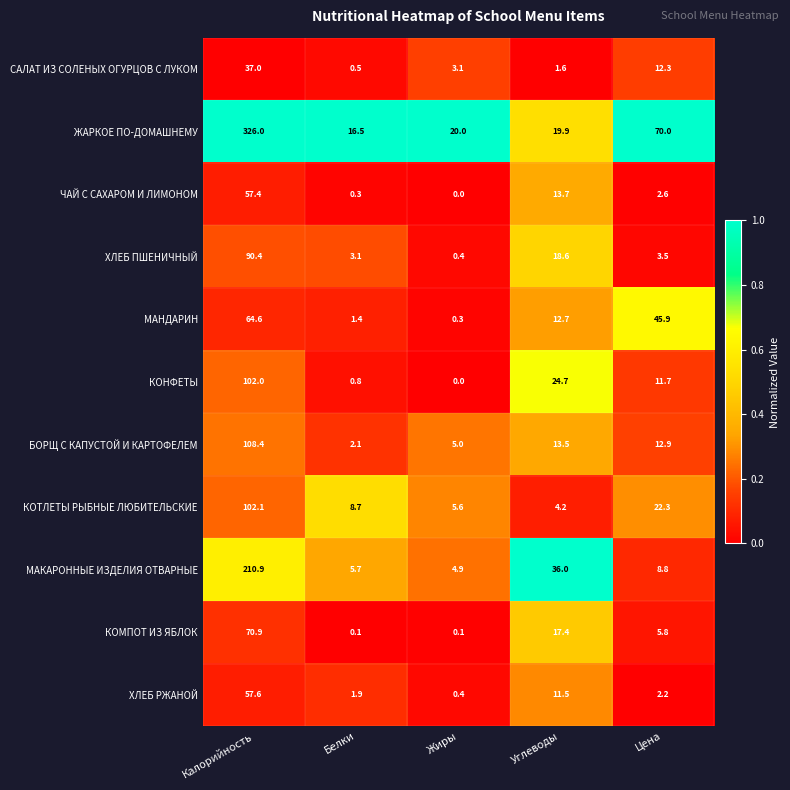

Count the number of data series in this chart.

11